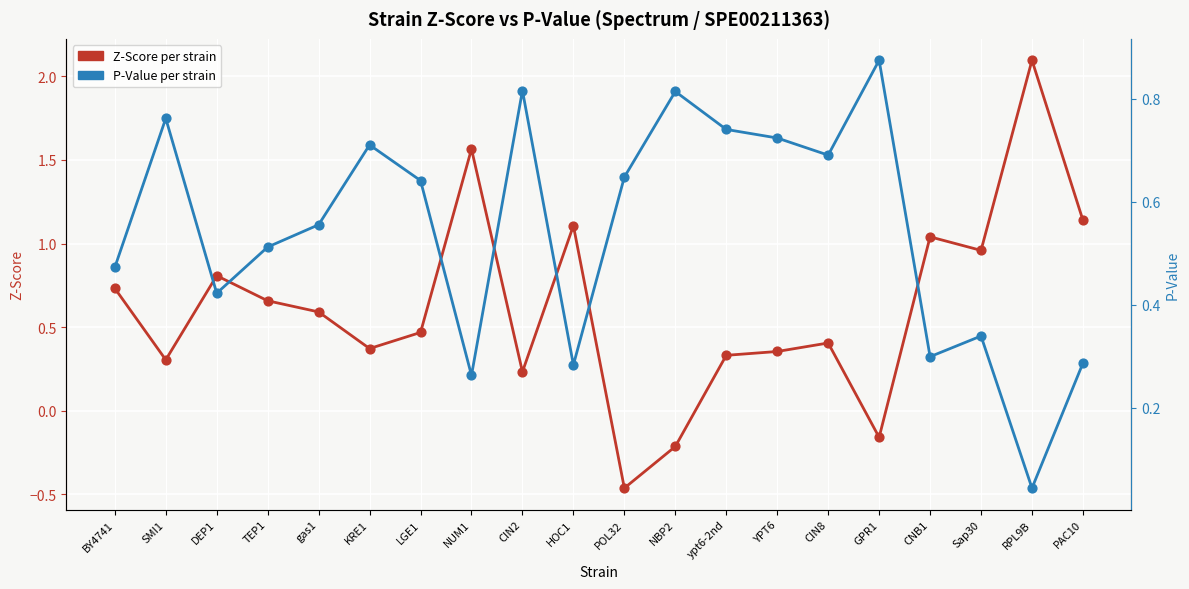

At how many categories does at least one series exceed 0?

20